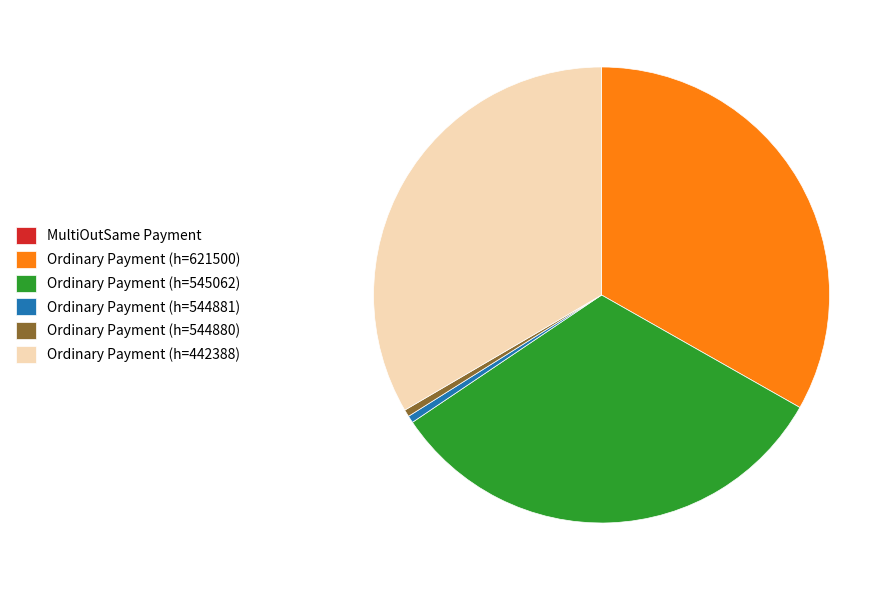

True or false: Ordinary Payment (h=442388) accounts for 27% of the total.

False